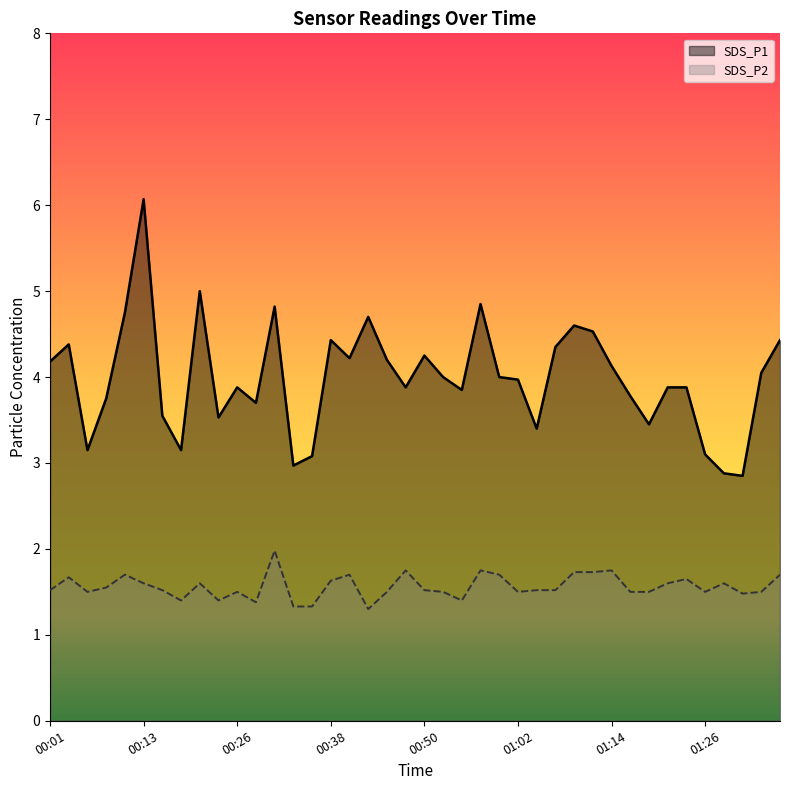

Read the SDS_P1 value at 00:21.

5.0